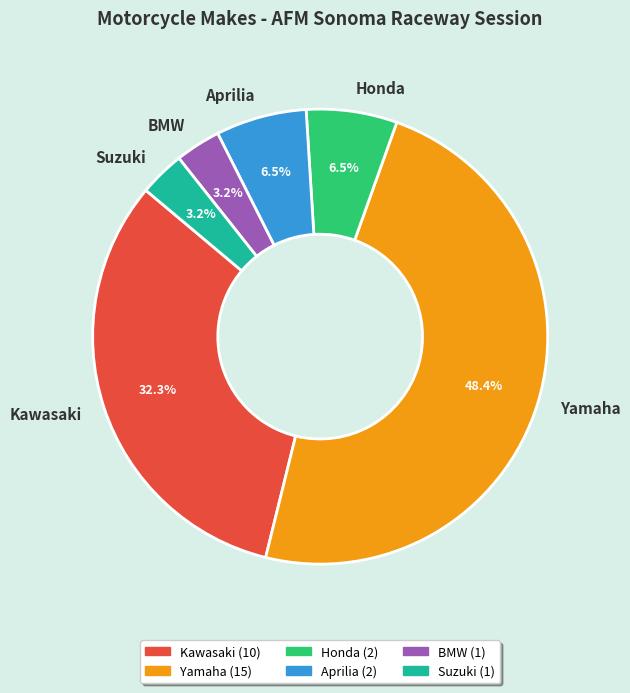

Does any single category account for the majority?

No